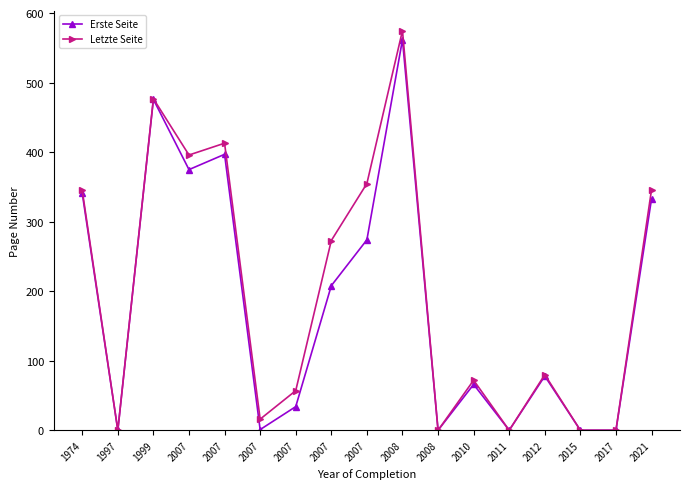

The Letzte Seite series shows 72 at 2010. True or false?

True